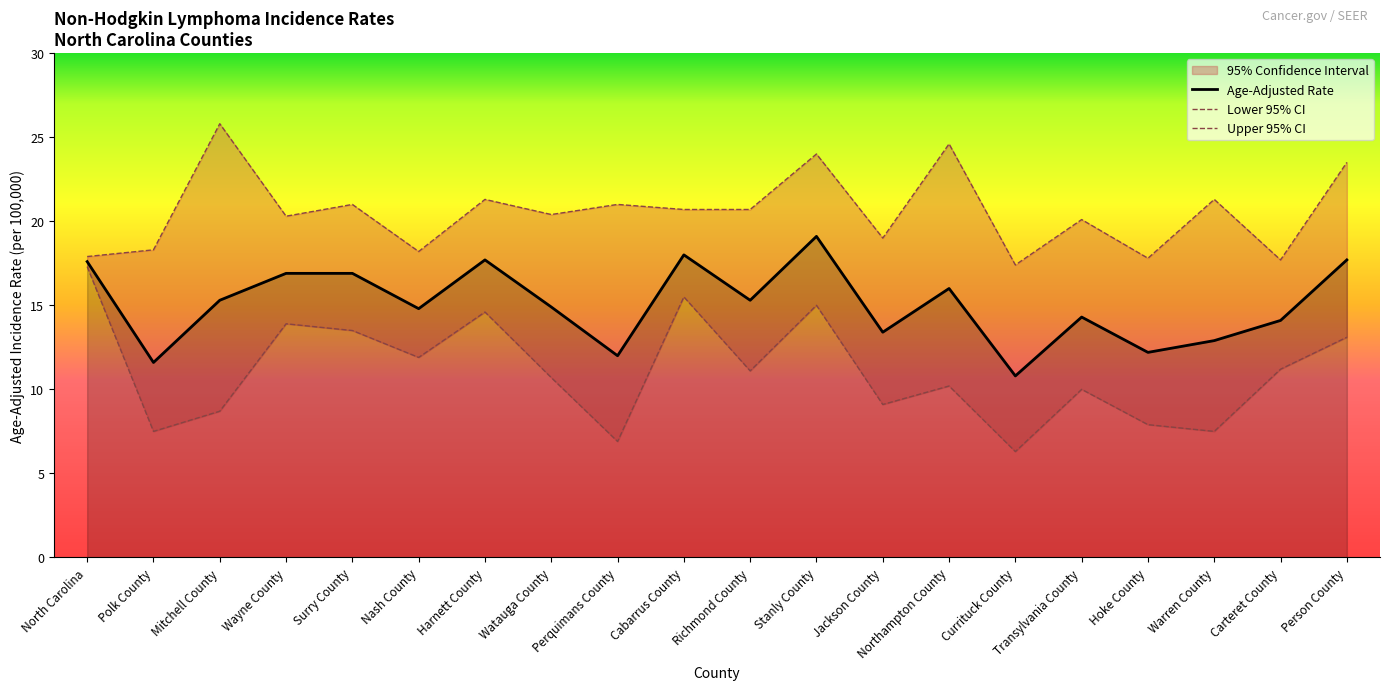

What is the sum of the Lower 95% CI values at Carteret County and Person County?

24.3